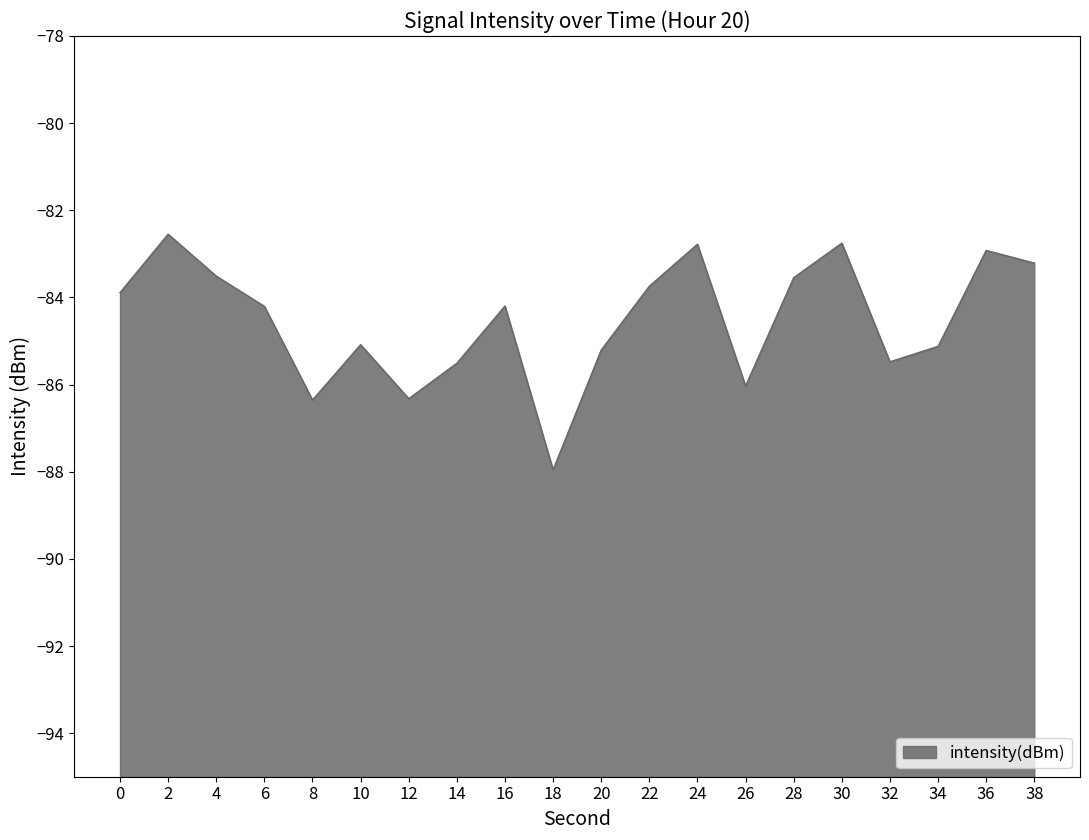

Which has a higher value, 24 or 14?

24